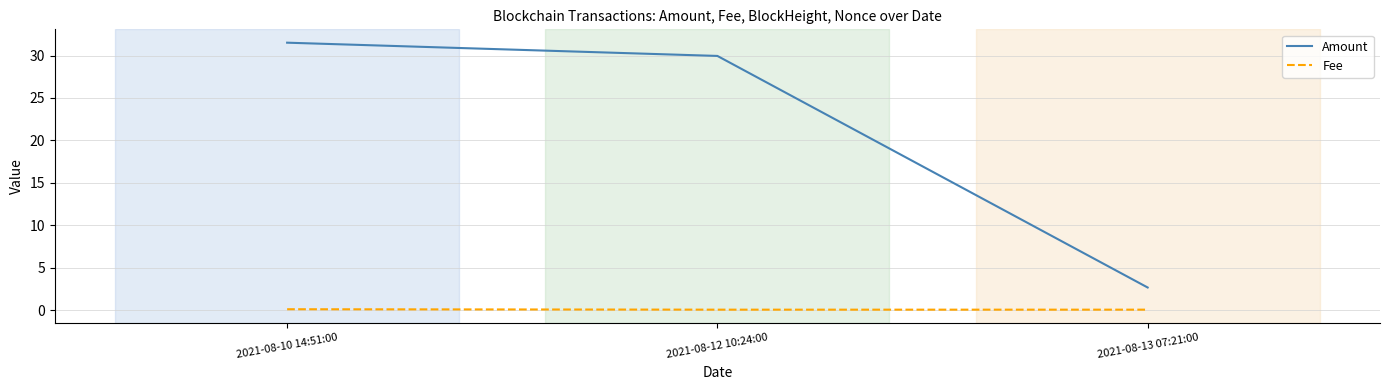

Rank the series by their average value, from lowest to highest.

Fee, Amount